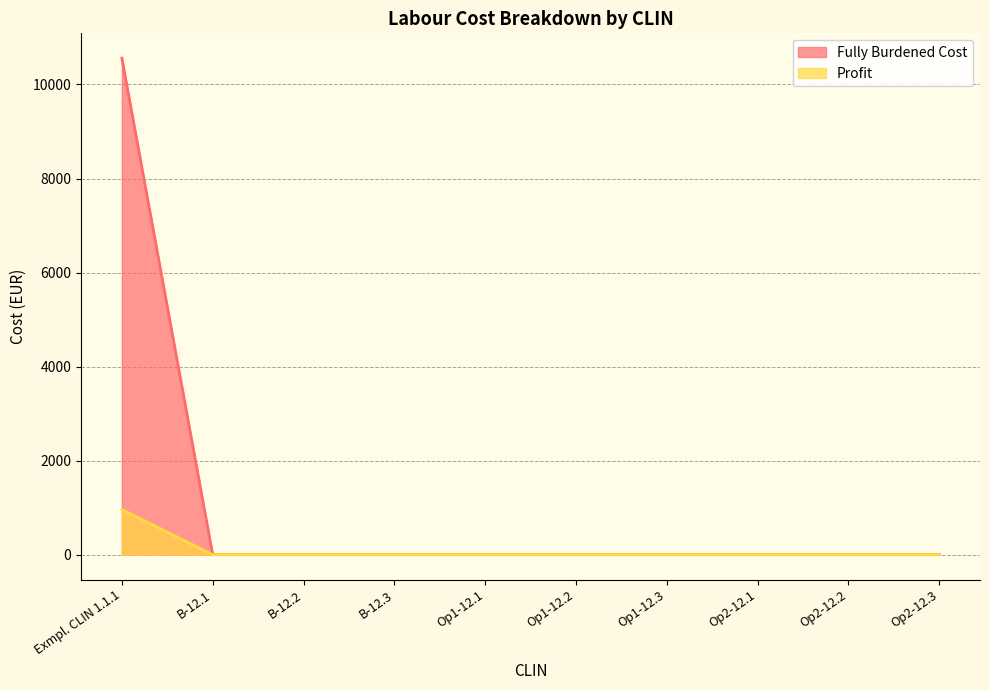

At which label does Profit reach its peak?

Exmpl. CLIN 1.1.1